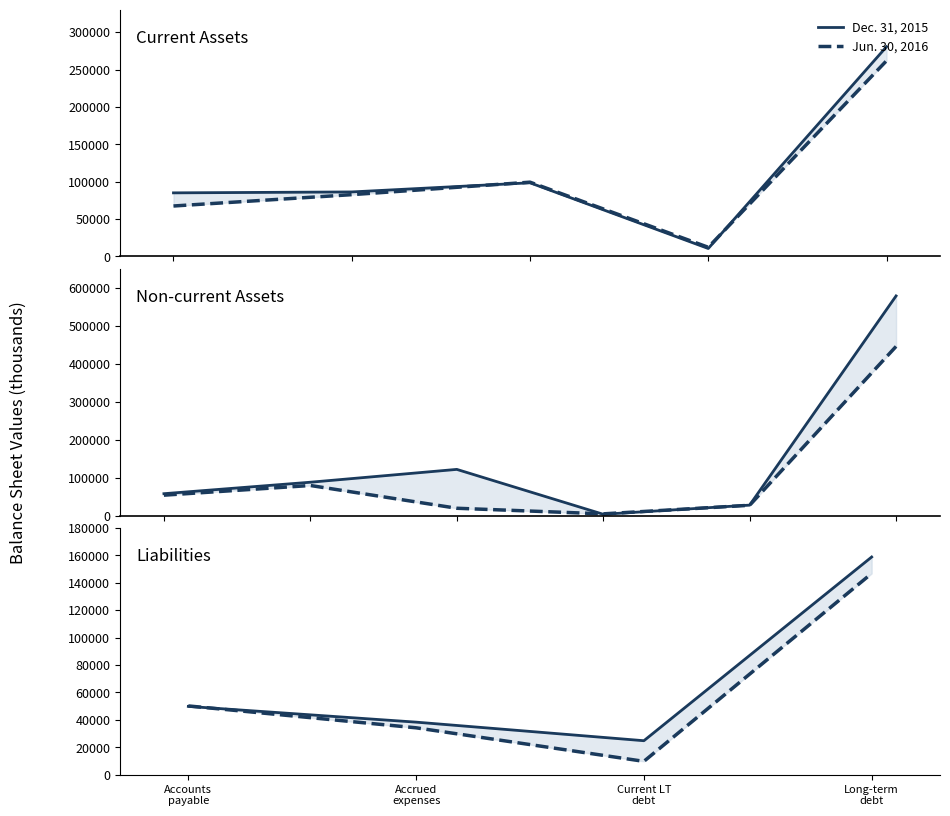

The value of Dec. 31, 2015 at Accrued
expenses is 38323. True or false?

True